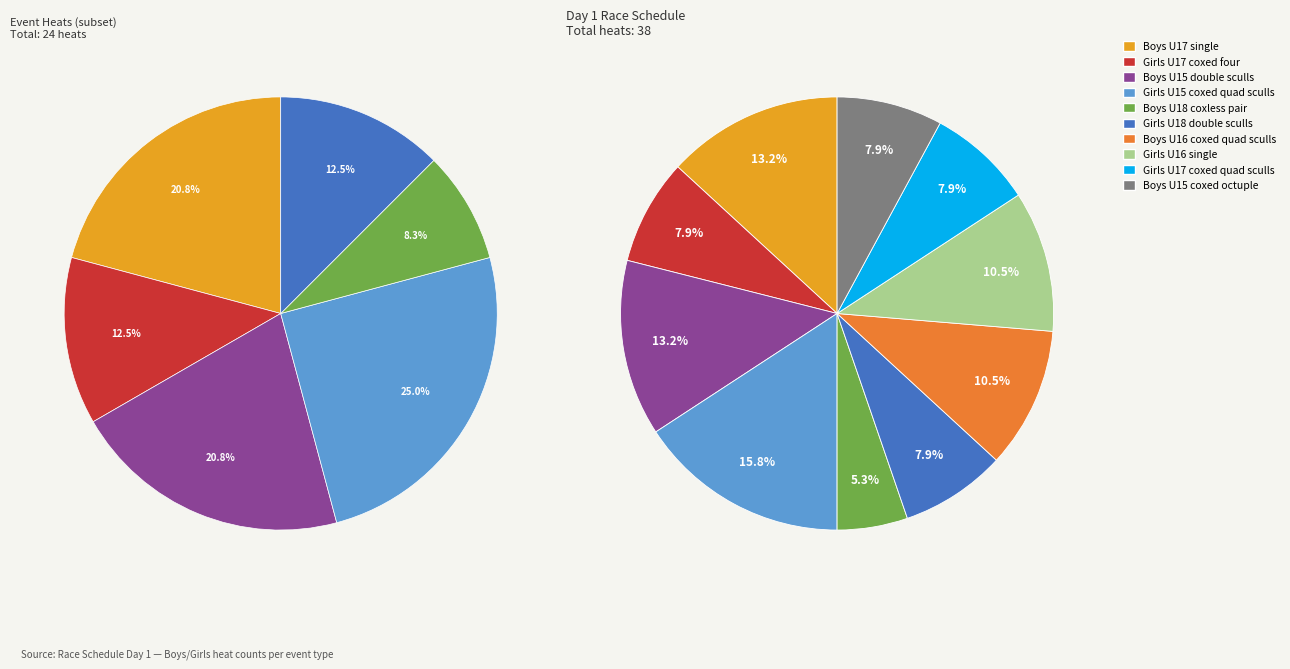

Which slice is the largest?

Girls U15 coxed quad sculls